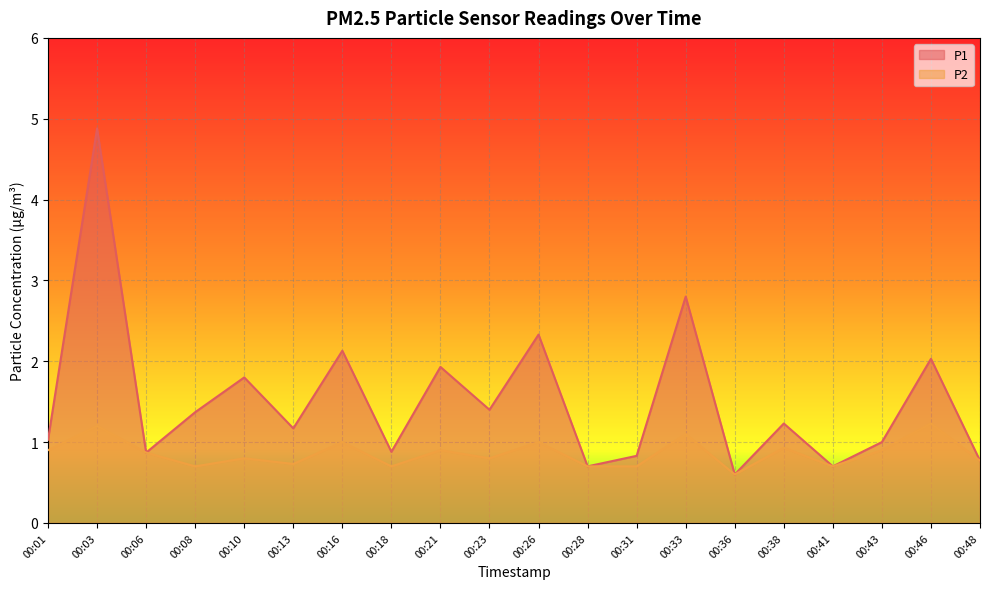

Rank the series at 00:41 from lowest to highest value.

P1, P2